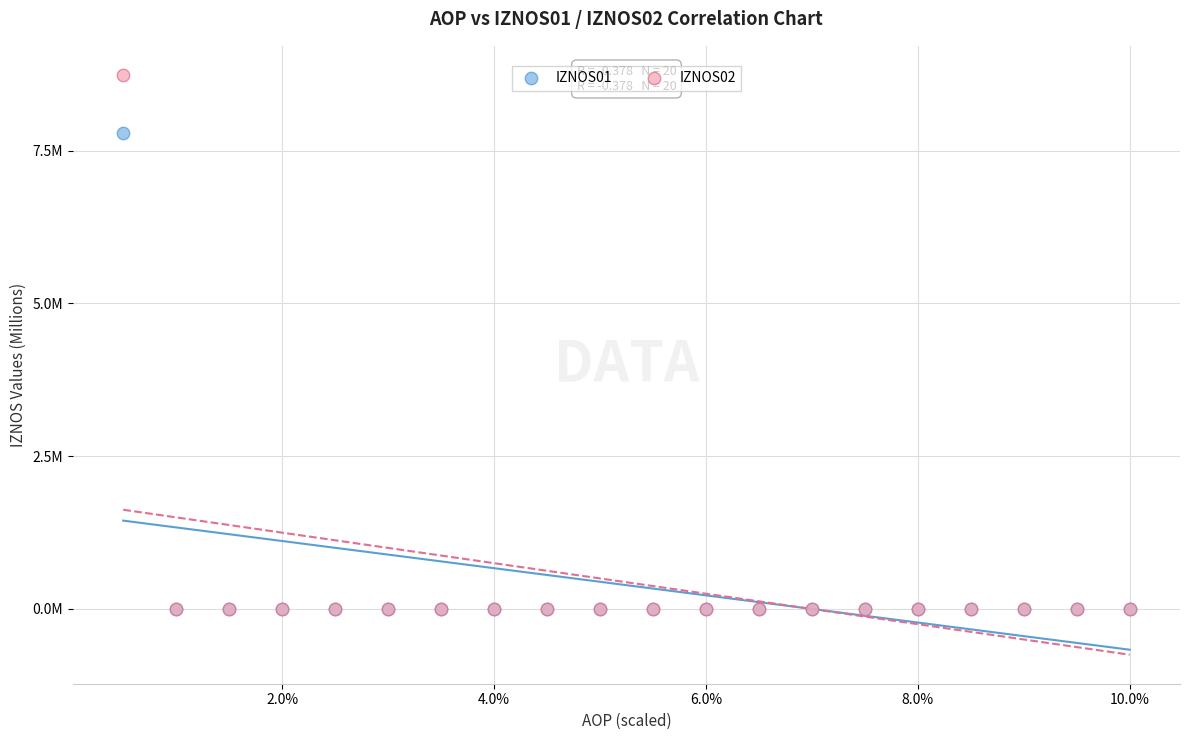

What are all the series names shown in the legend?

IZNOS01, IZNOS02